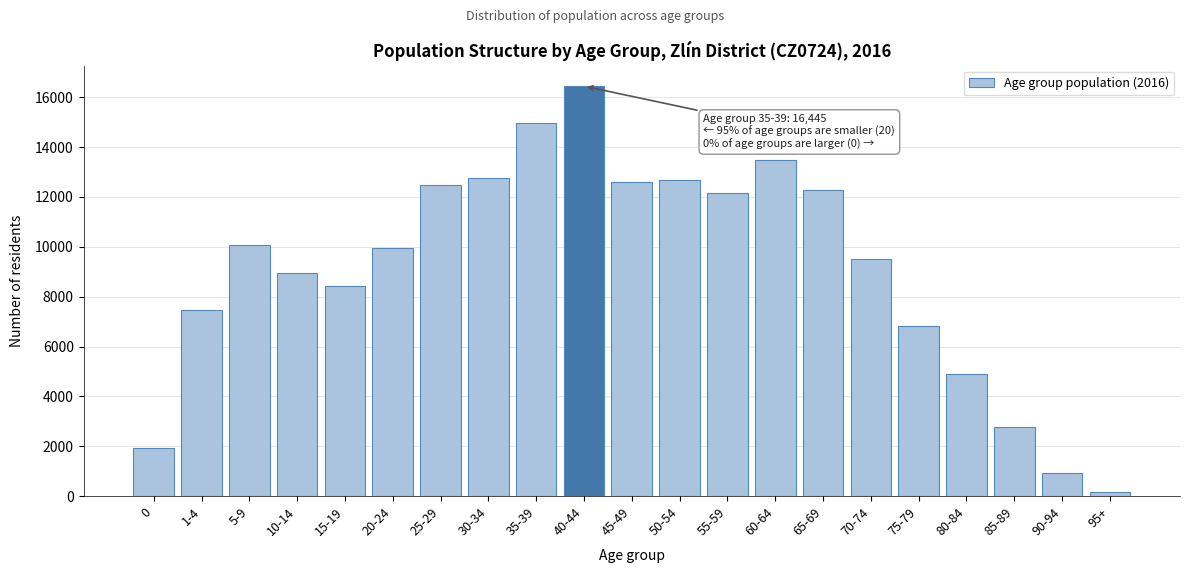

Between 60-64 and 45-49, which is larger?

60-64